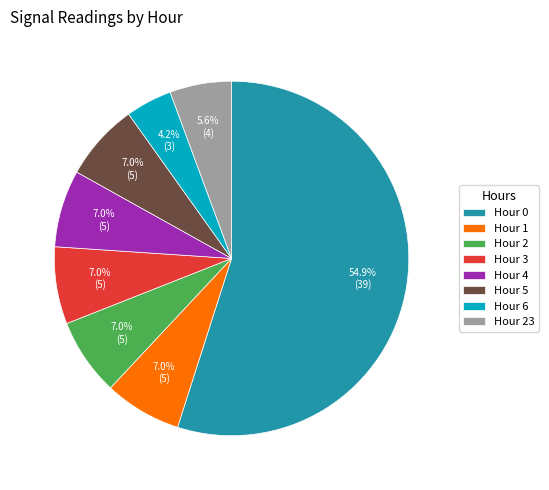

How many segments does this pie chart have?

8